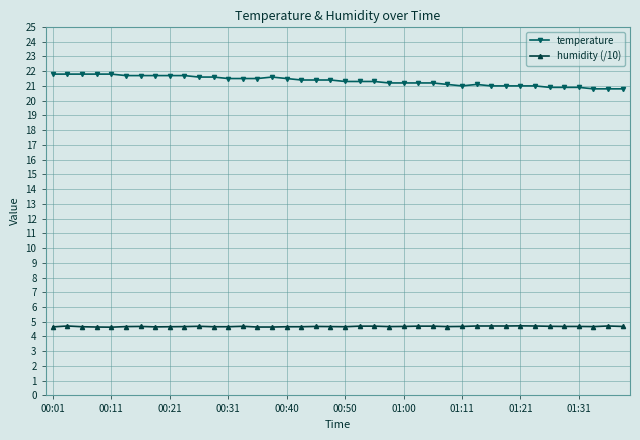

At how many categories does at least one series exceed 10?

40